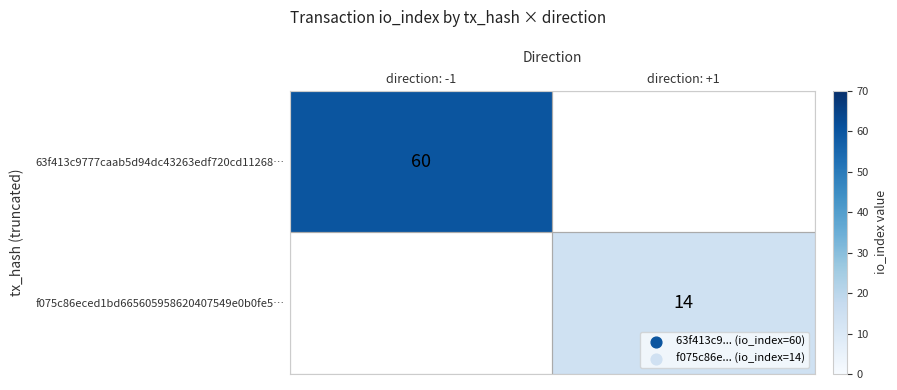

The f075c86eced1bd665605958620407549e0b0fe5… series shows 14 at direction: +1. True or false?

True